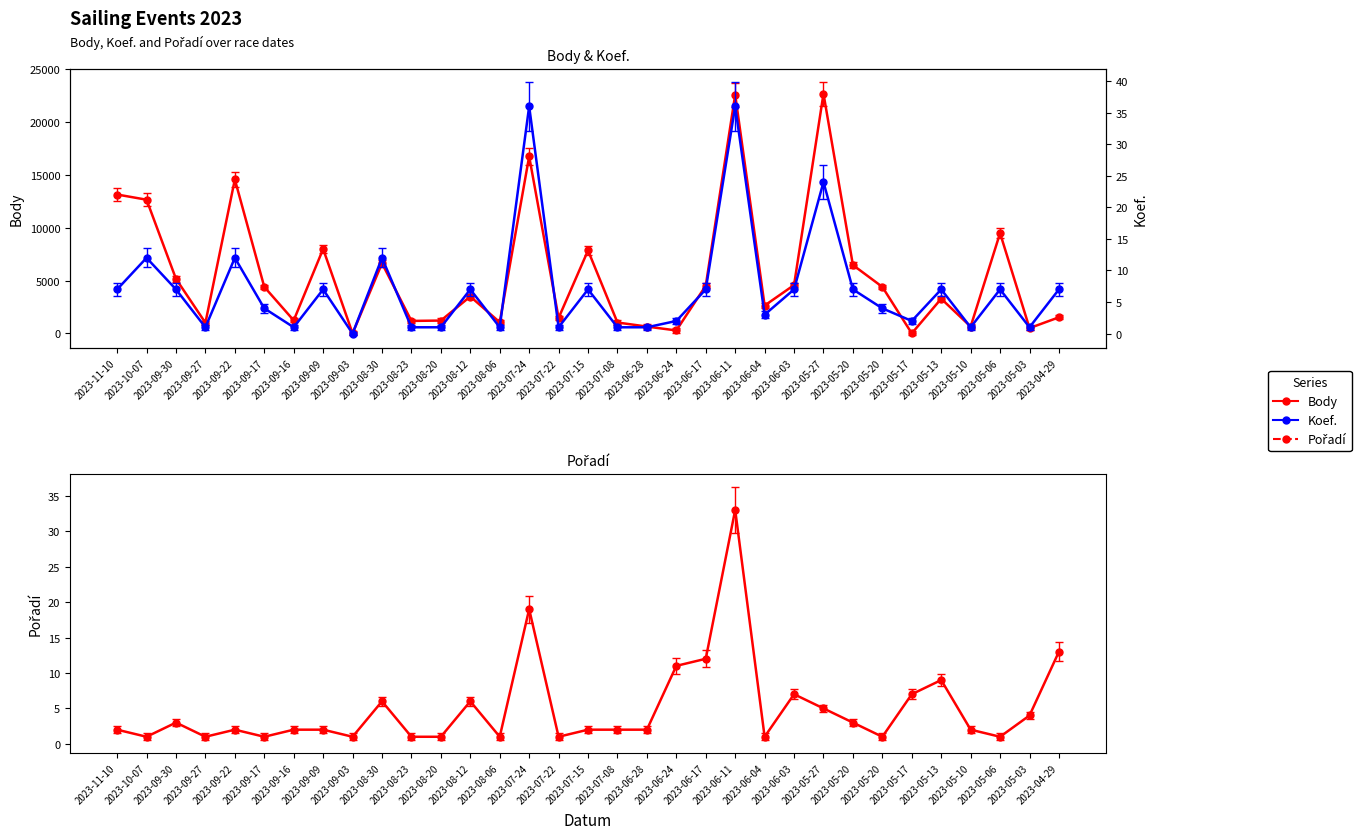

True or false: Body has more than 2 points higher than both neighbors.

True